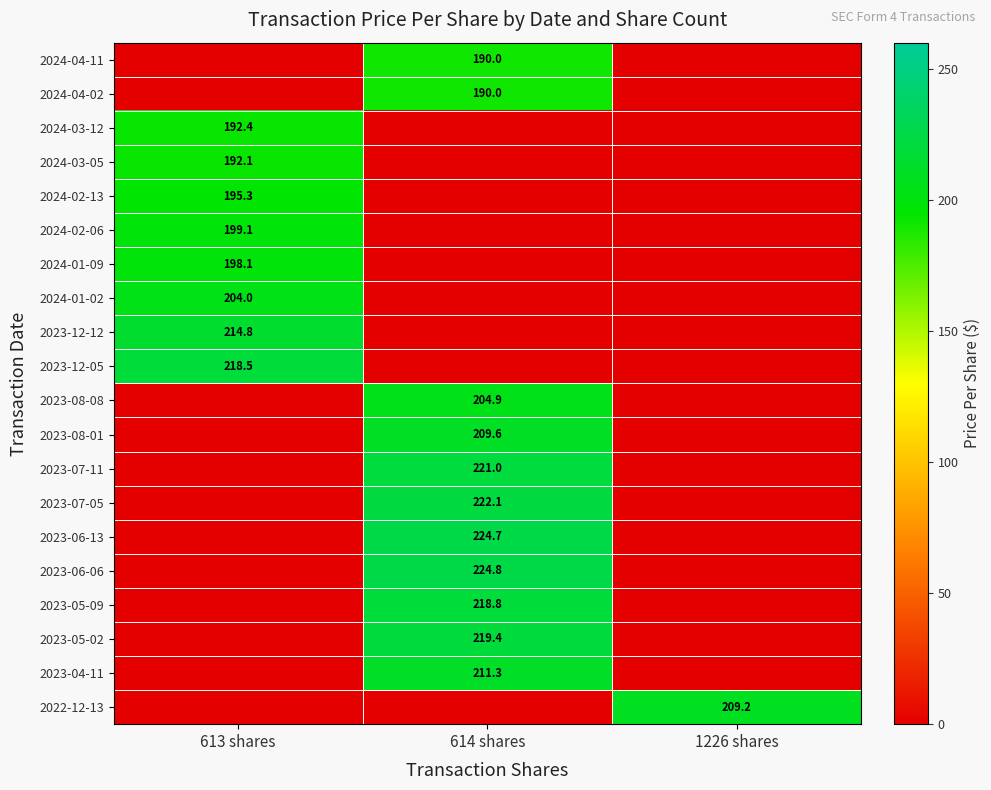

The 2023-07-05 series shows 137.2 at 614 shares. True or false?

False